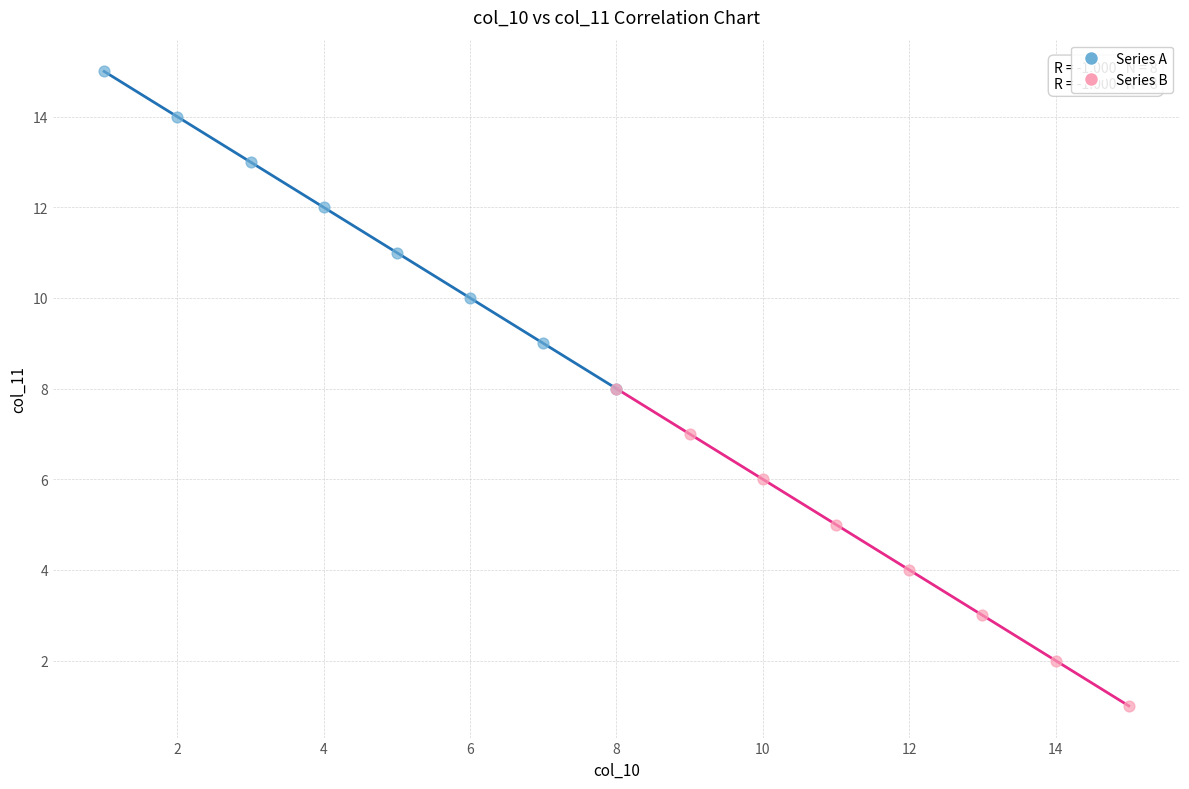

Which series reaches the minimum Y coordinate?

Series B